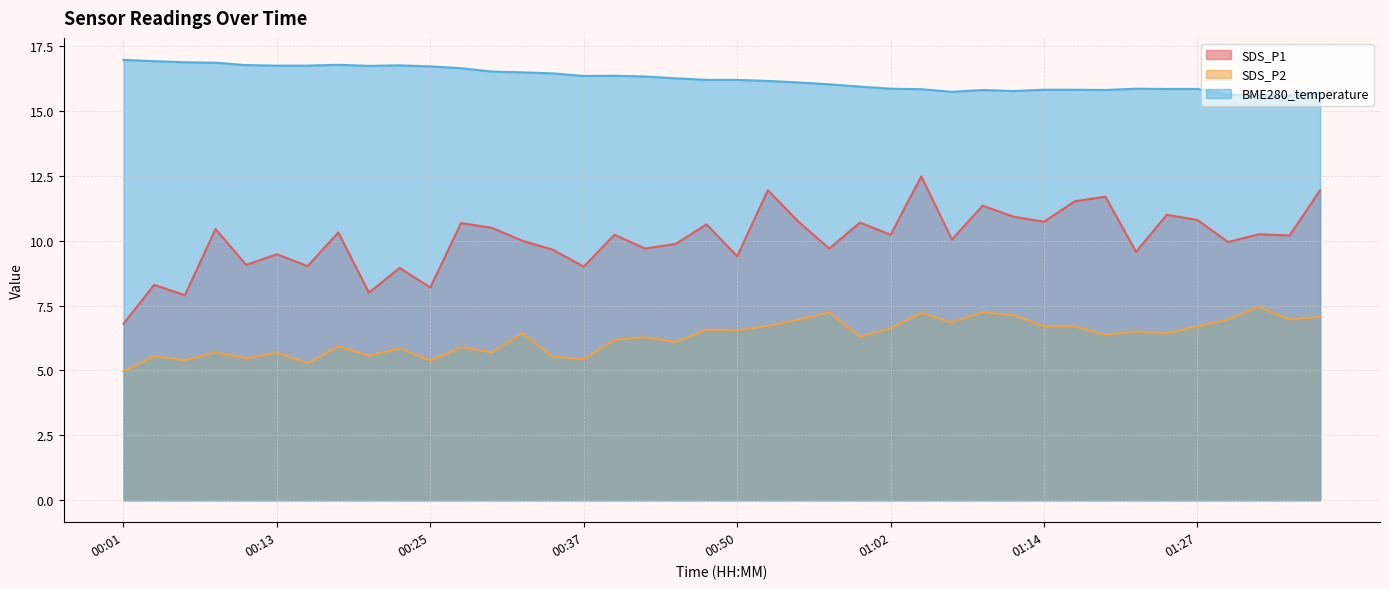

Which series has the largest total across all categories?

BME280_temperature